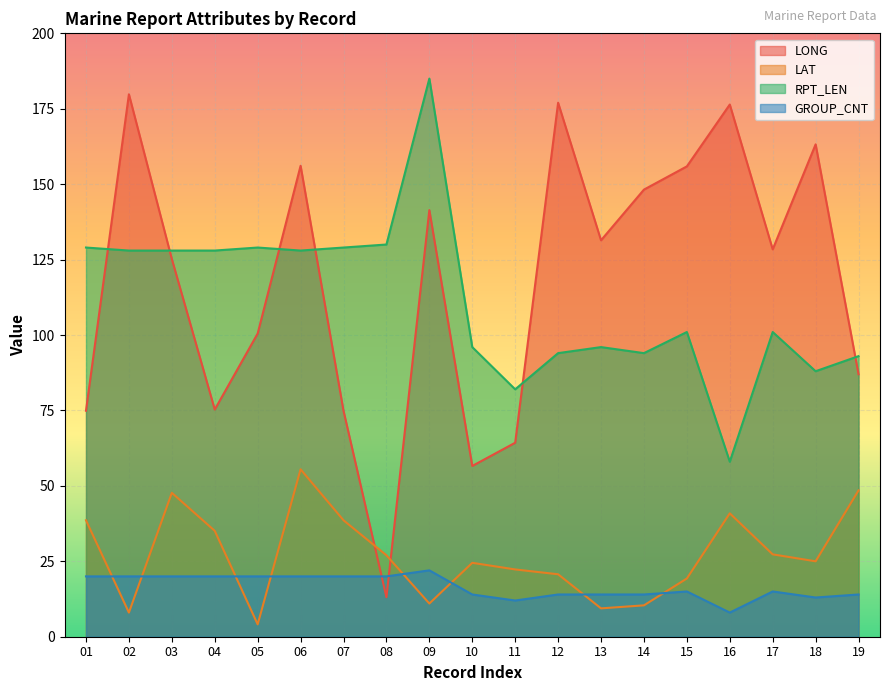

Which series changed the most between 10 and 16?

LONG